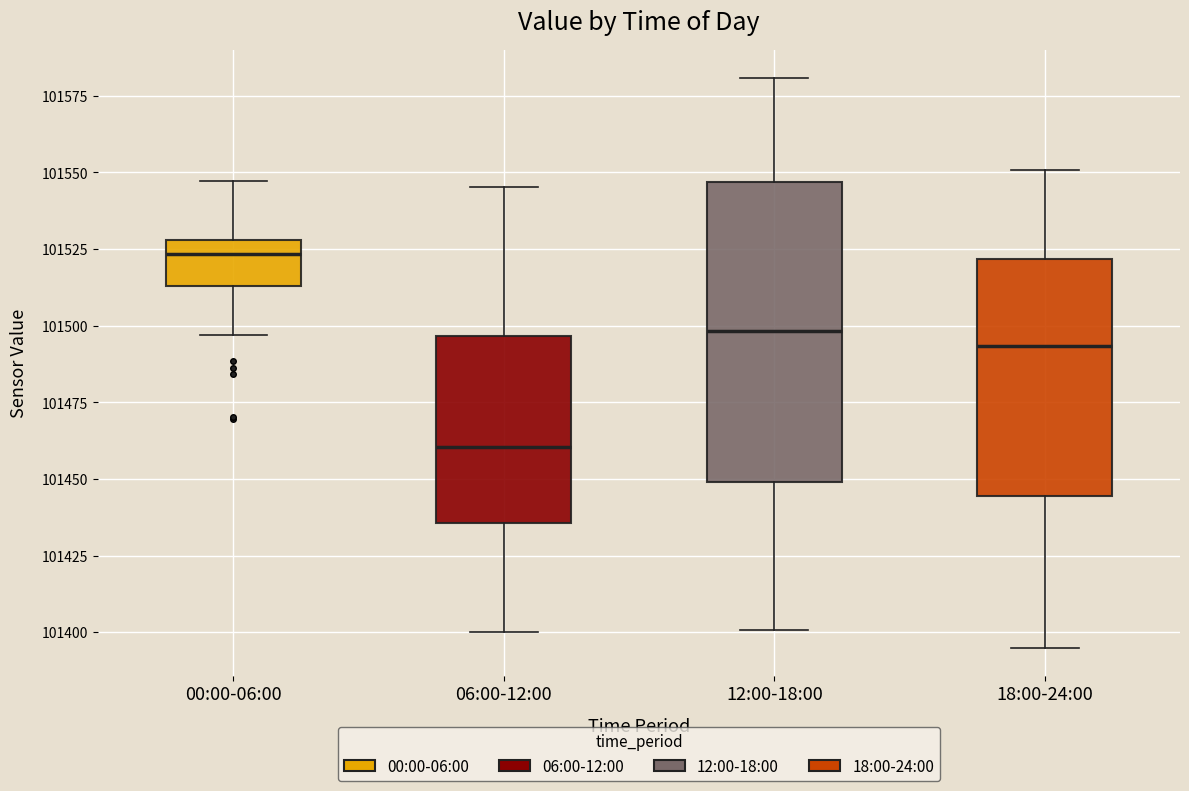

Reading left to right, read every box against the y-axis: the position of its median line, the range the box covers, and the ends of its whiskers. The values are not printed on the chart, so give them approximately, as read against the axis.

00:00-06:00: median 101525, box 101515 to 101530, whiskers 101495 to 101545
06:00-12:00: median 101460, box 101435 to 101495, whiskers 101400 to 101545
12:00-18:00: median 101500, box 101450 to 101545, whiskers 101400 to 101580
18:00-24:00: median 101495, box 101445 to 101520, whiskers 101395 to 101550